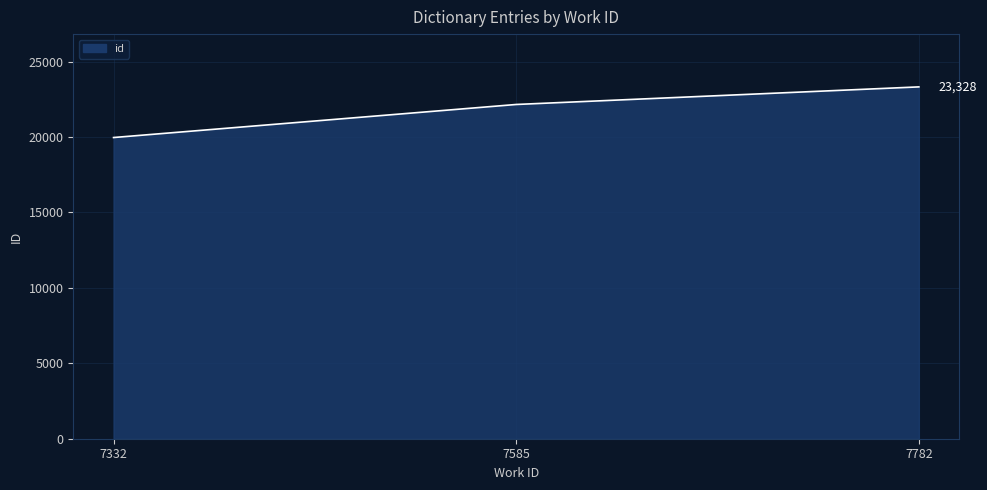

How many values are below 22162?

1